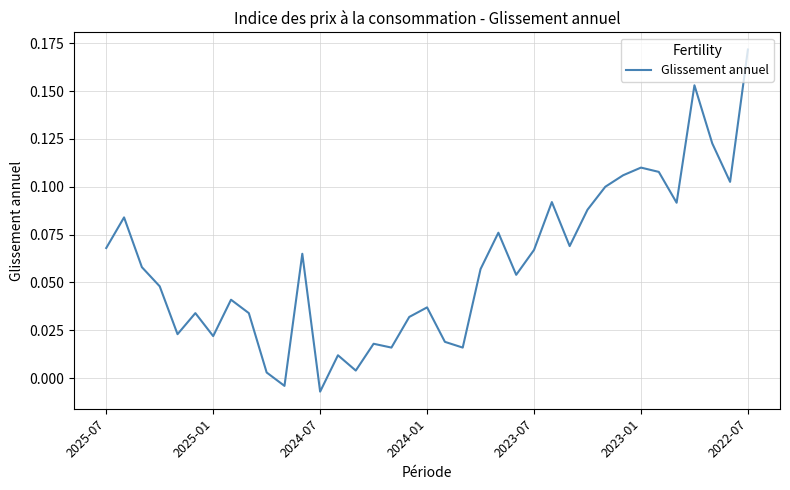

How many lines are shown in the chart?

1